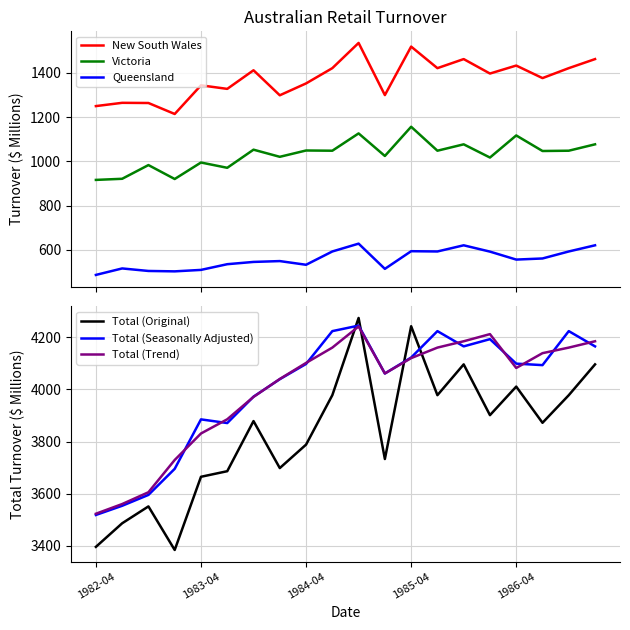

True or false: Victoria and New South Wales cross at least once.

False